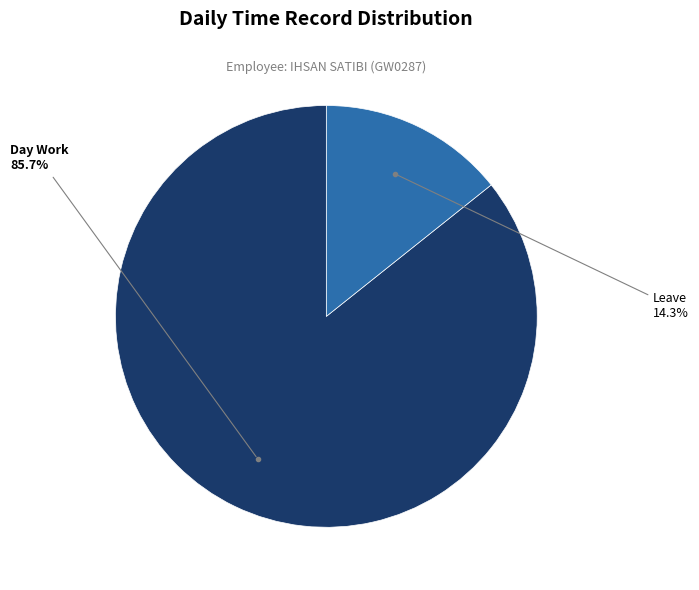

Does any single category account for the majority?

Yes